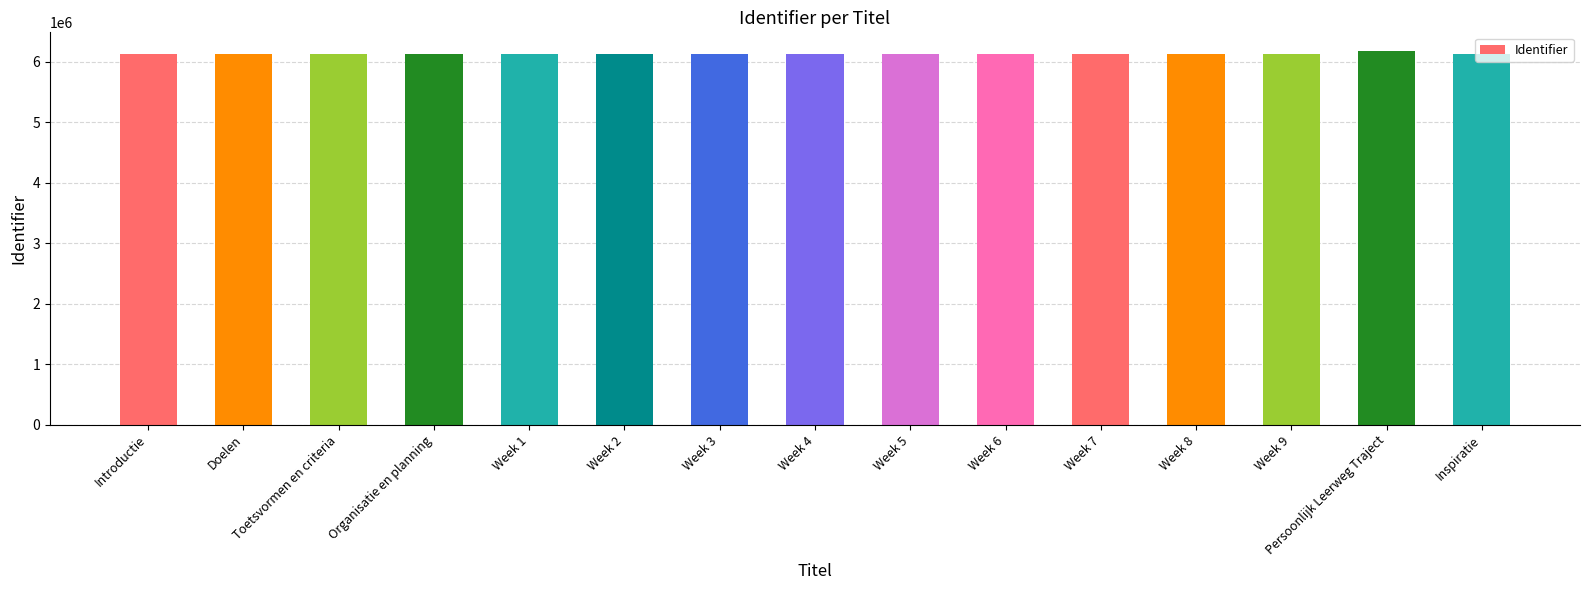

What is the value of the 12th bar from the left?

6122084